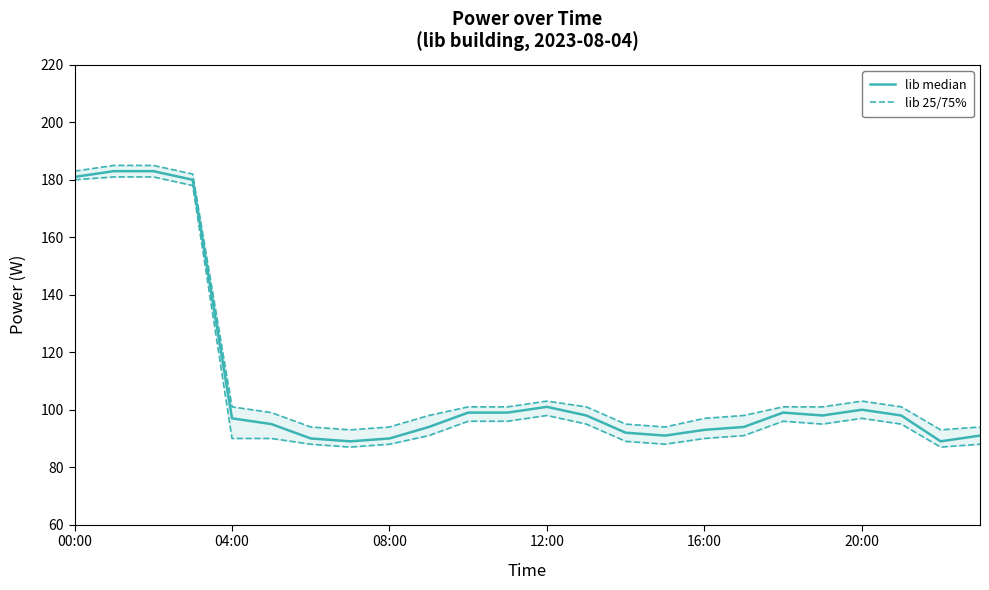

Which category has the lowest value in the lib median series?

7